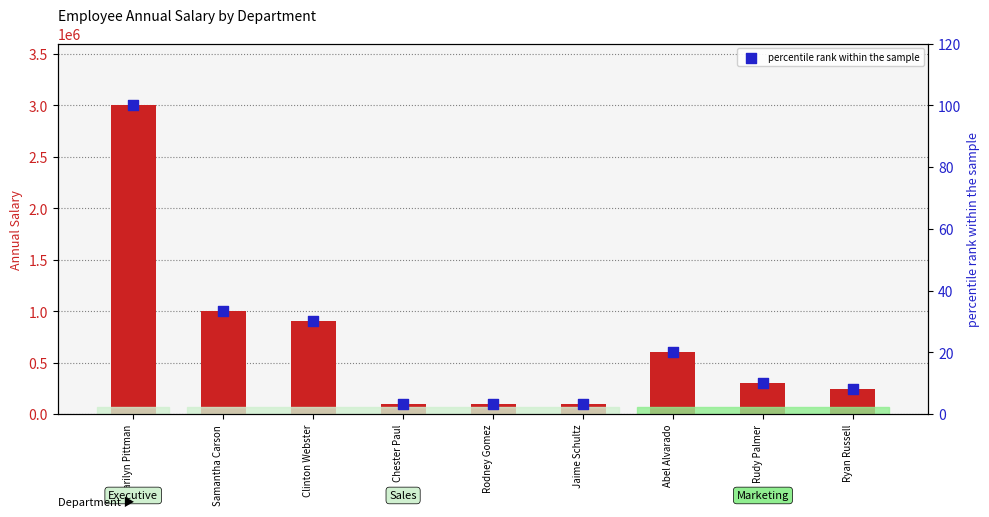

Which series has the largest total across all categories?

Annual Salary